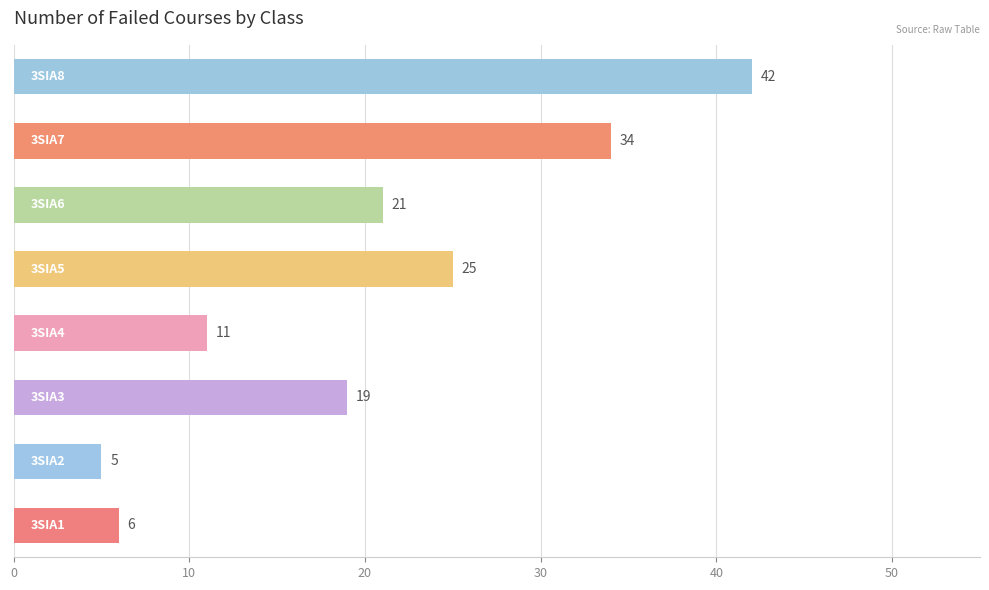

How many bars are there in total?

8